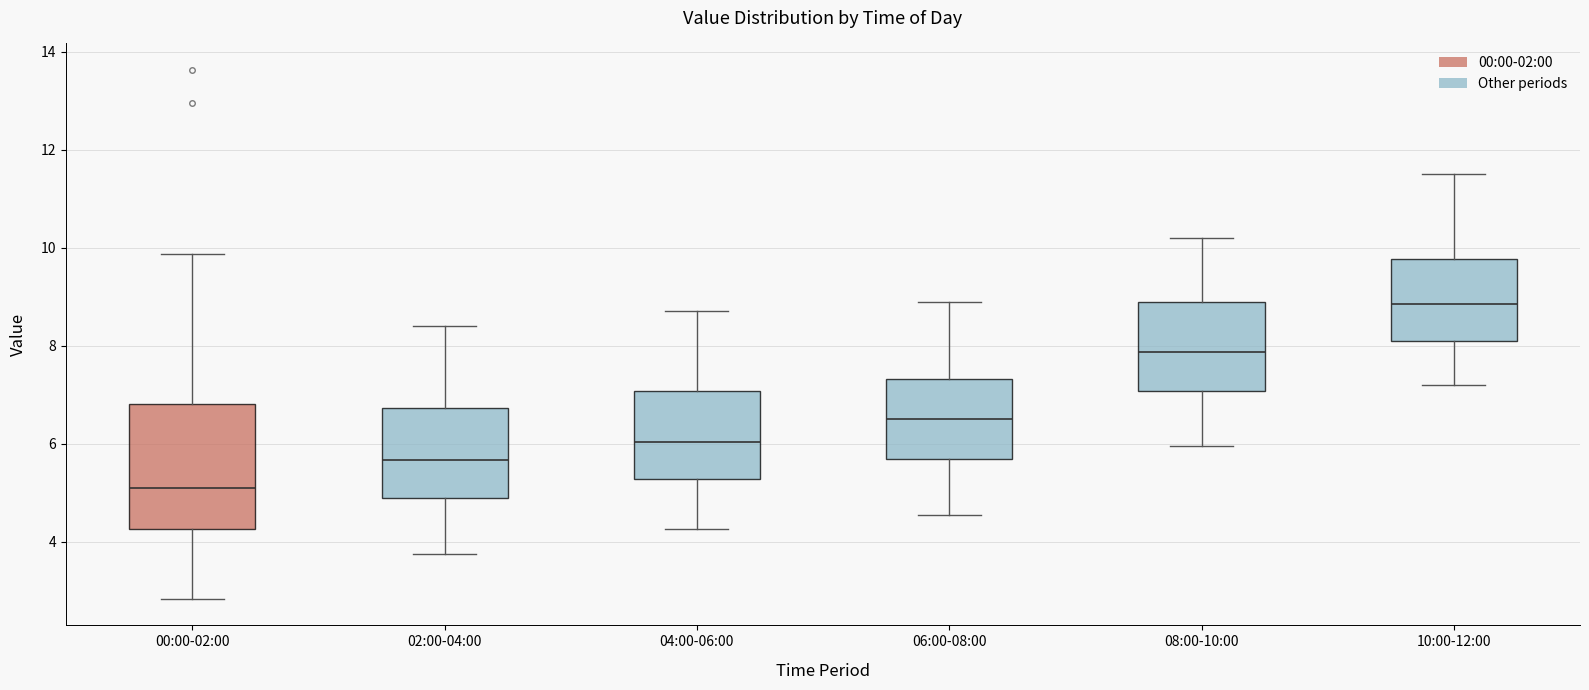

Which box's median line is the highest?

10:00-12:00